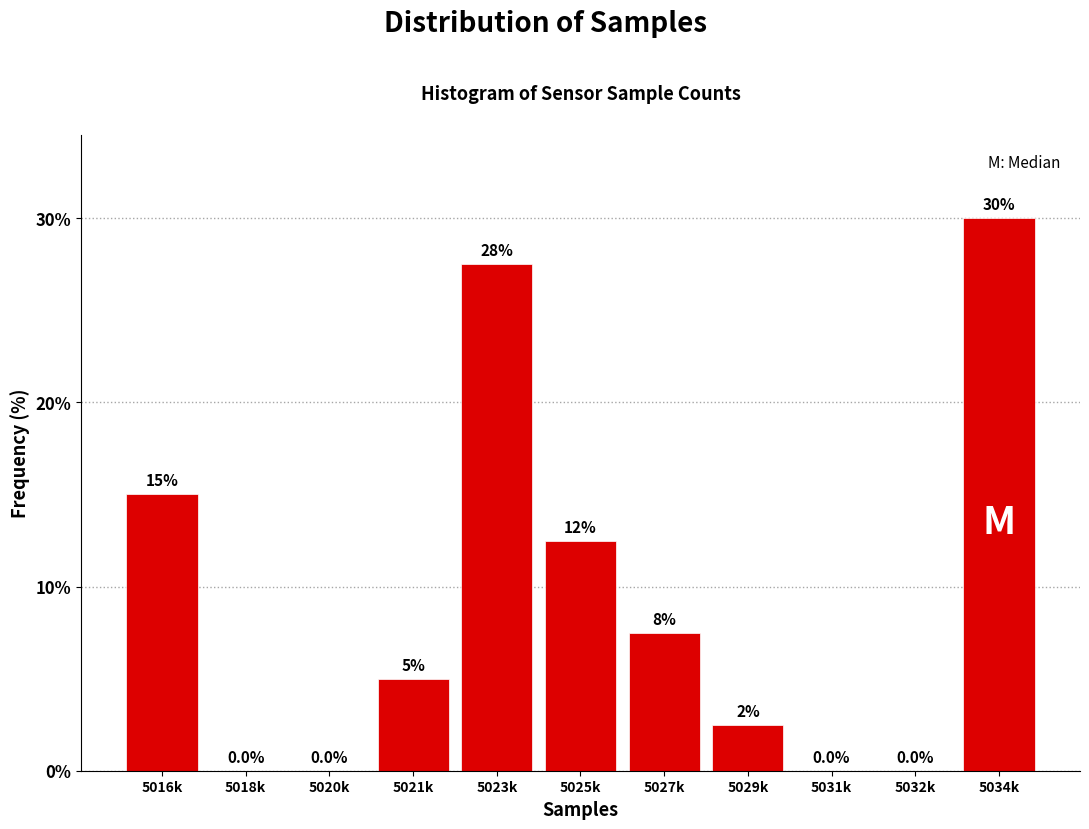

Reading right to left, what are all the values shown in this chart?

5034k=30.0	5032k=0.0	5031k=0.0	5029k=2.5	5027k=7.5	5025k=12.5	5023k=27.5	5021k=5.0	5020k=0.0	5018k=0.0	5016k=15.0